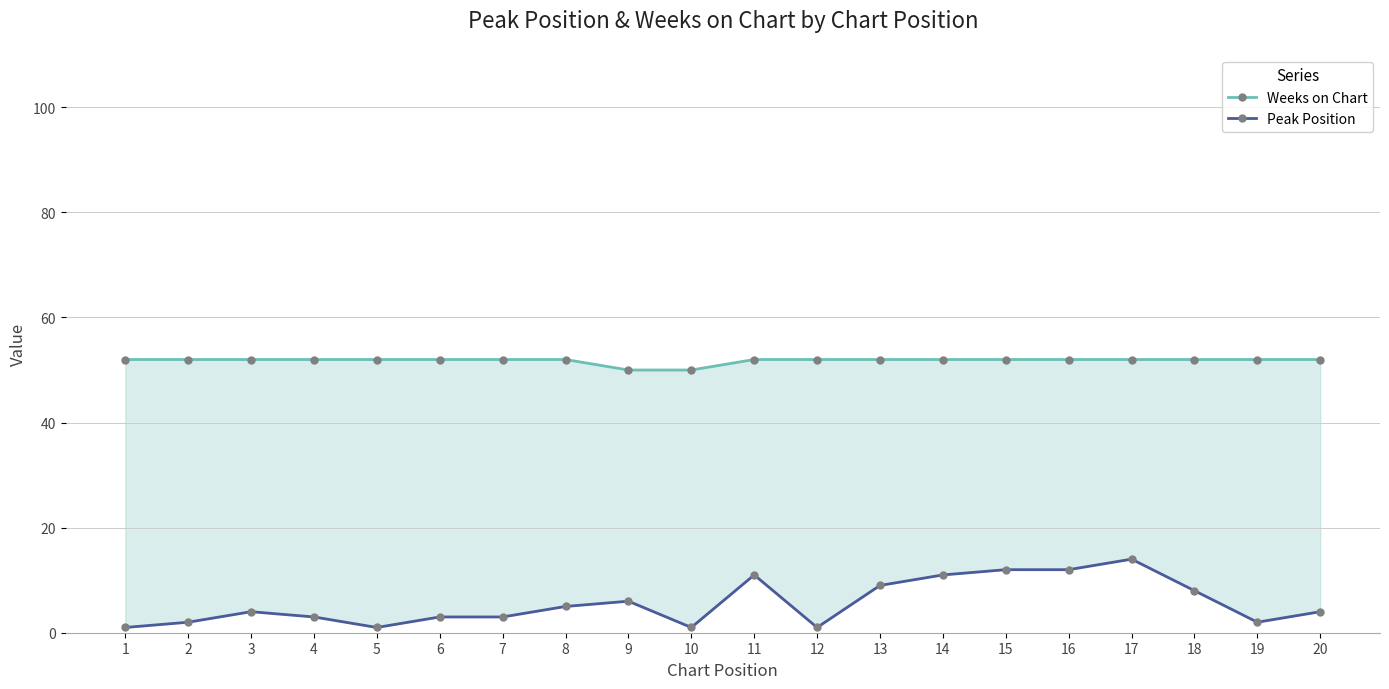

How many values in the Peak Position series exceed 4?

9